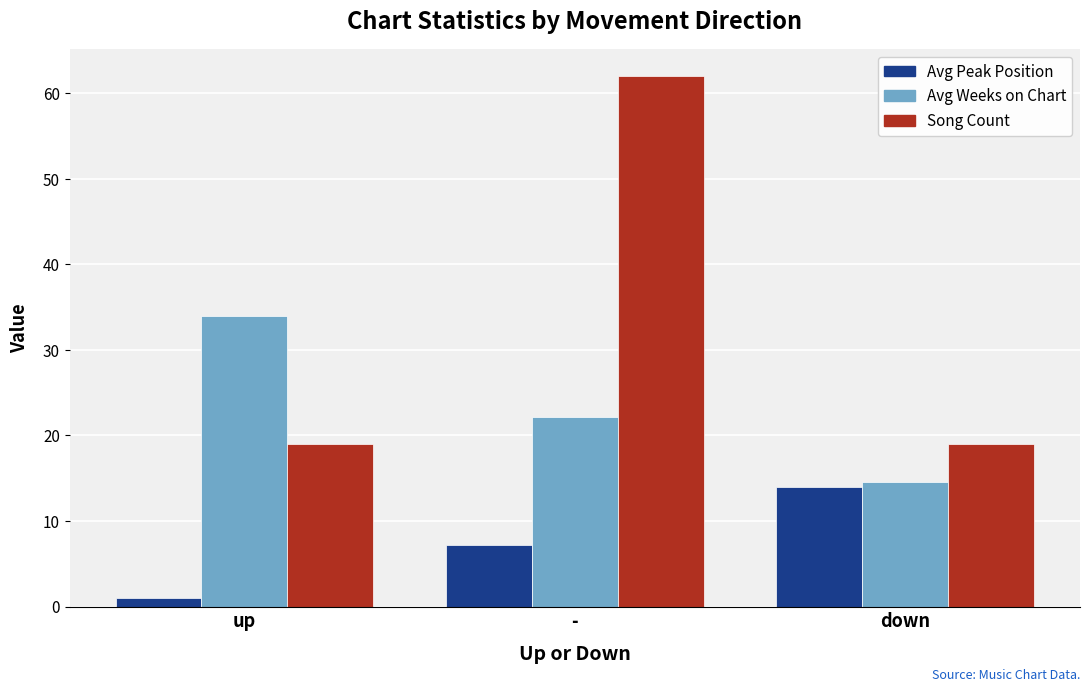

How many distinct data groups are displayed?

3